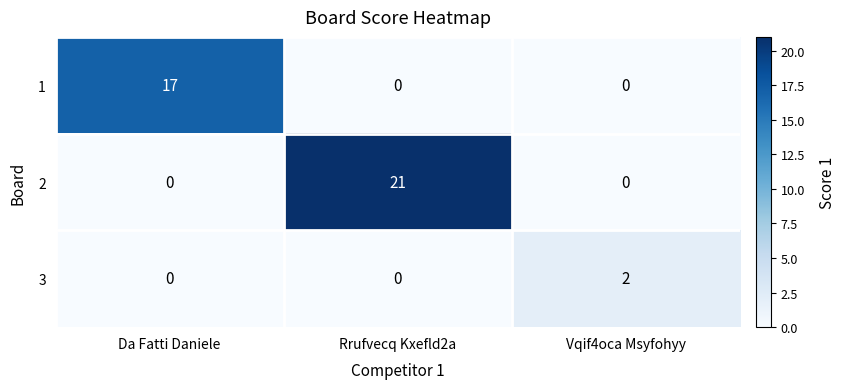

Count the 3 values in the range 0 to 2.

3